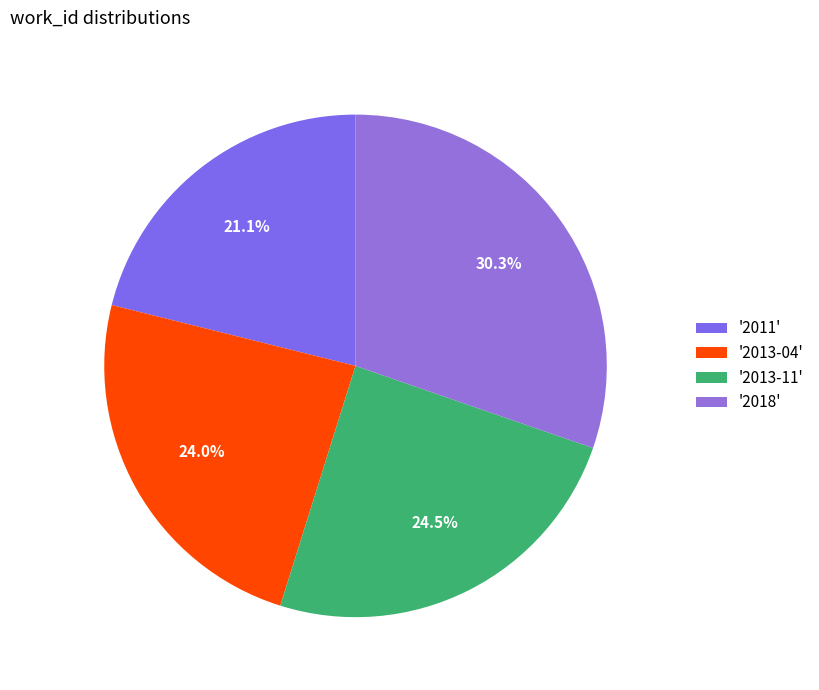

What is the largest slice in the pie chart?

'2018'